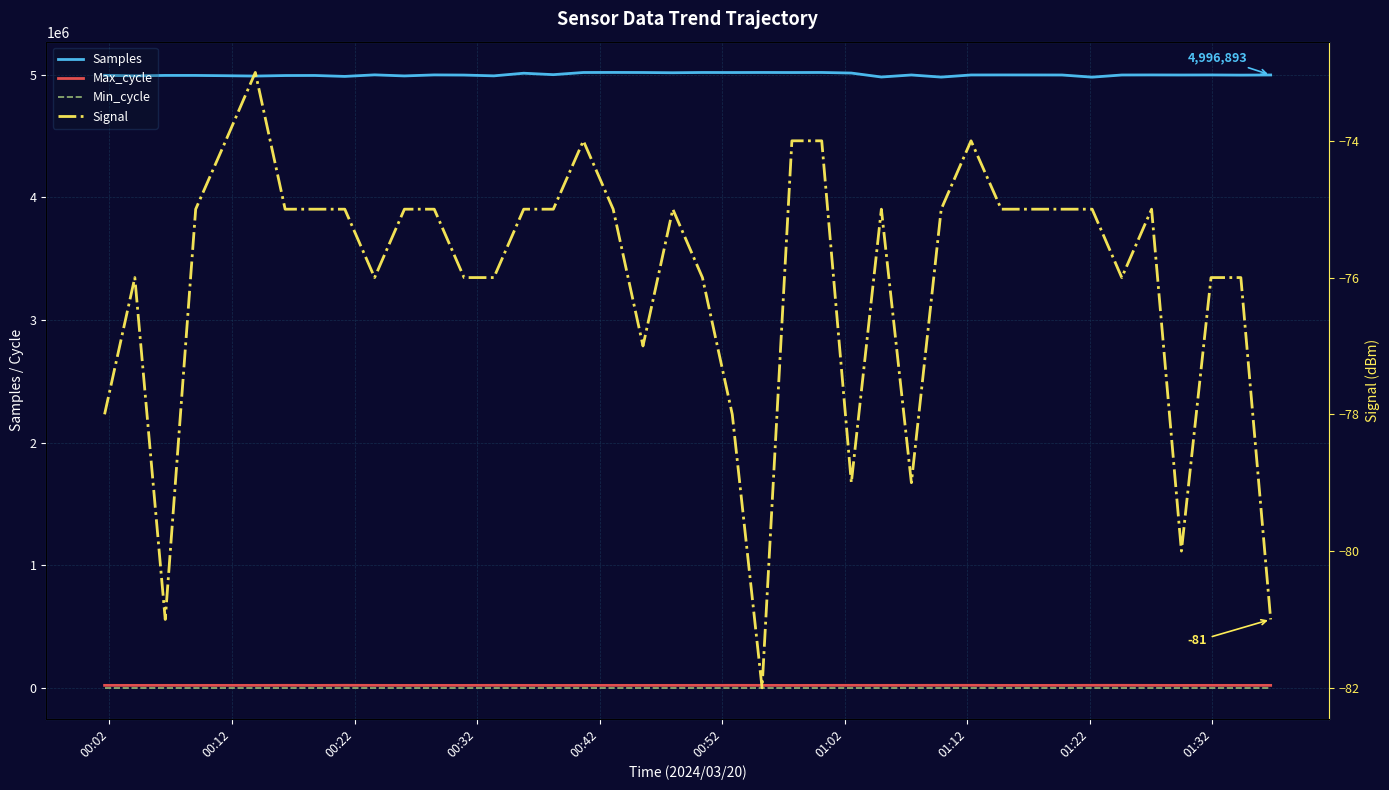

Where does the Max_cycle series first go above 20038?

00:02